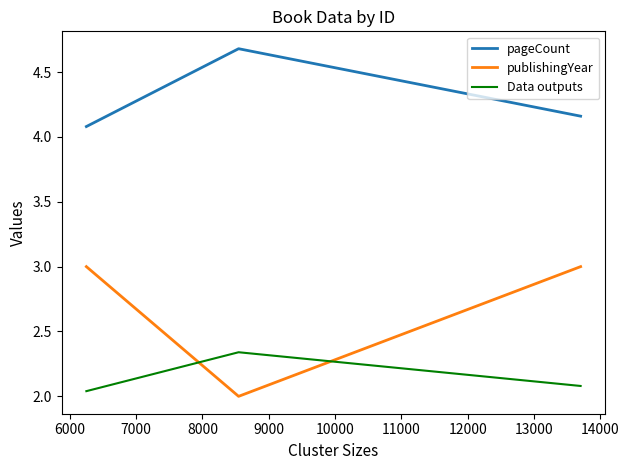

List the series in order of their peak value, highest first.

pageCount, publishingYear, Data outputs